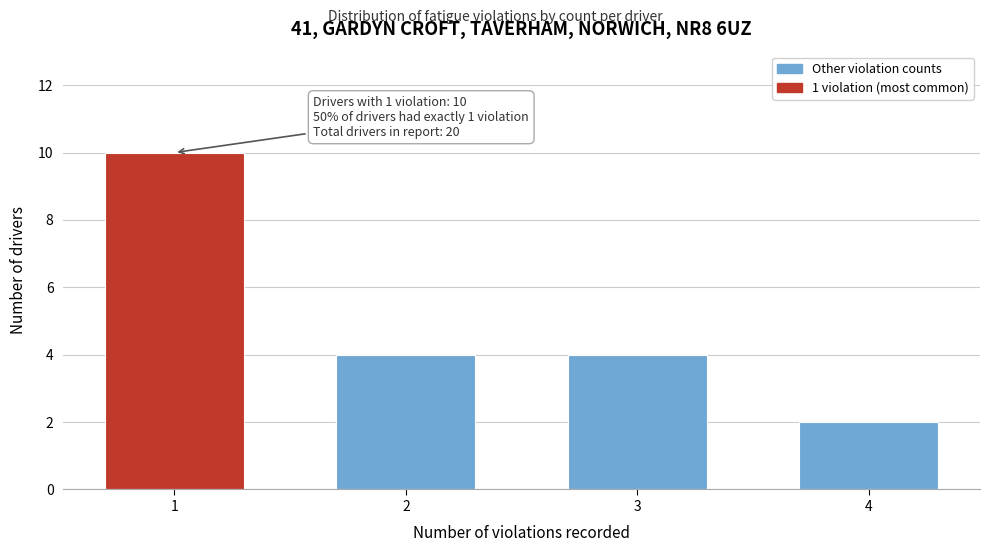

Reading right to left, what are all the values shown in this chart?

2	4	4	10